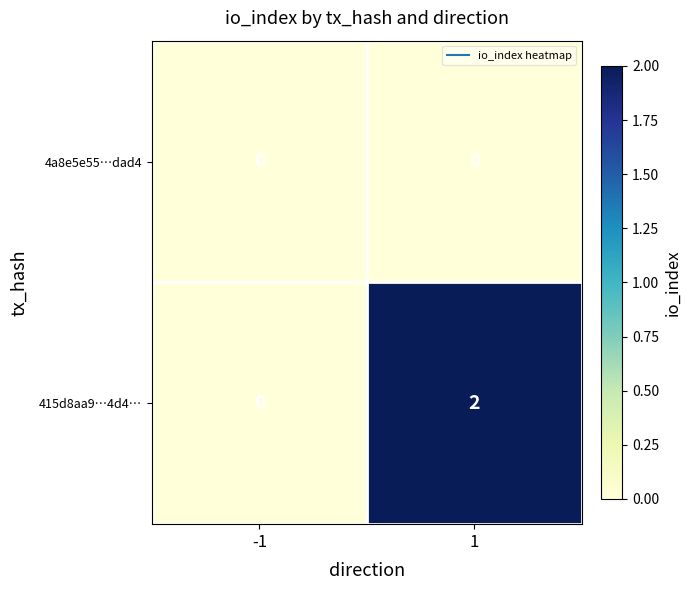

Which series has the largest range (max minus min)?

415d8aa9…4d4…